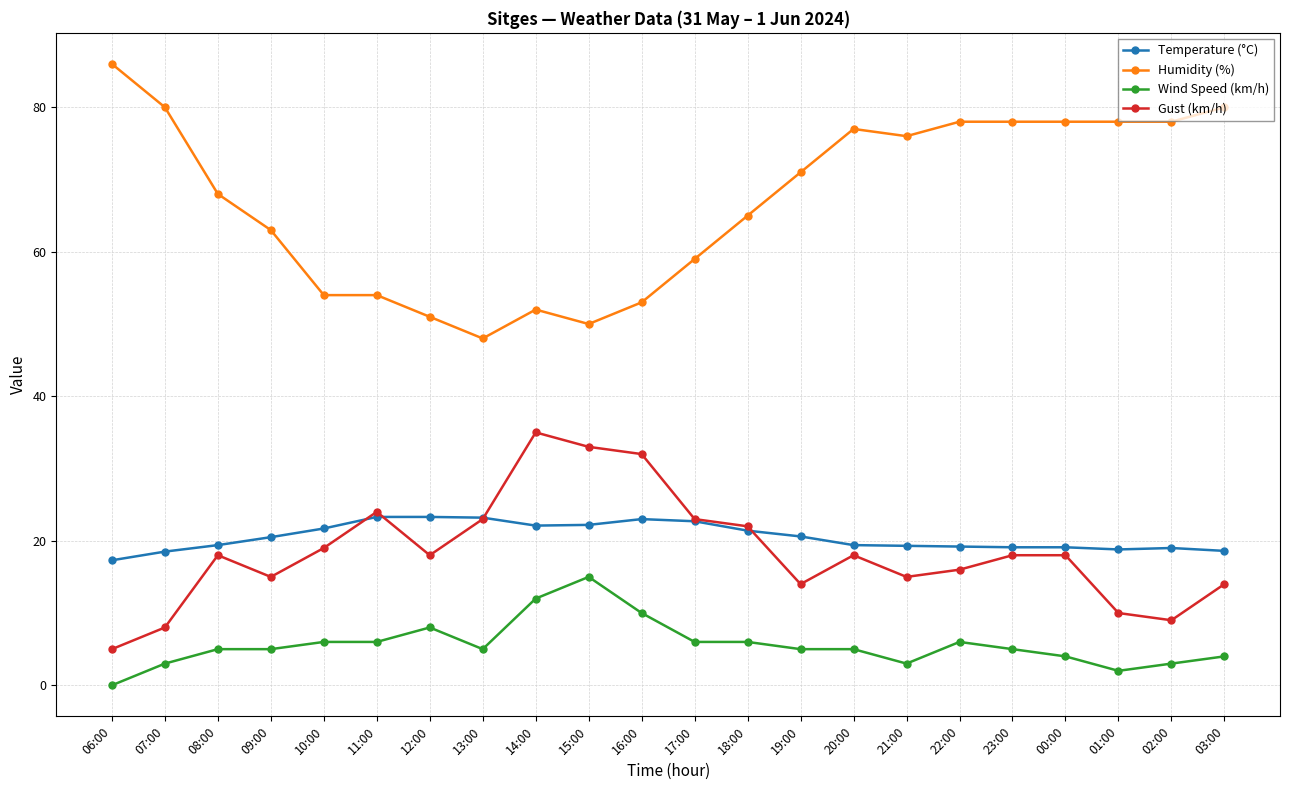

Which label corresponds to the smallest value in the chart?

06:00